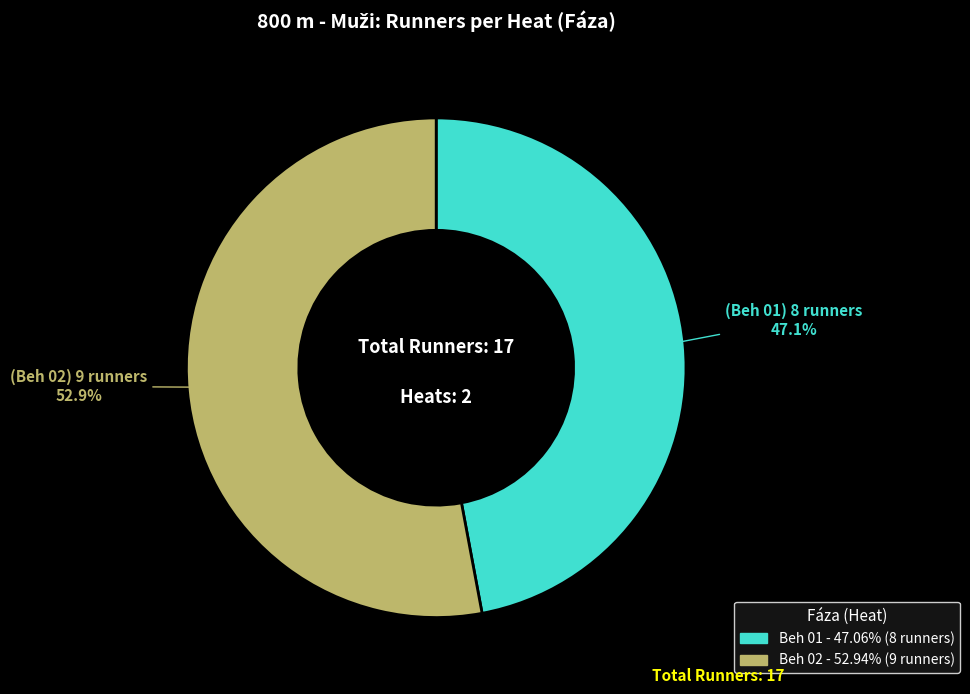

Count the number of slices in the pie.

2